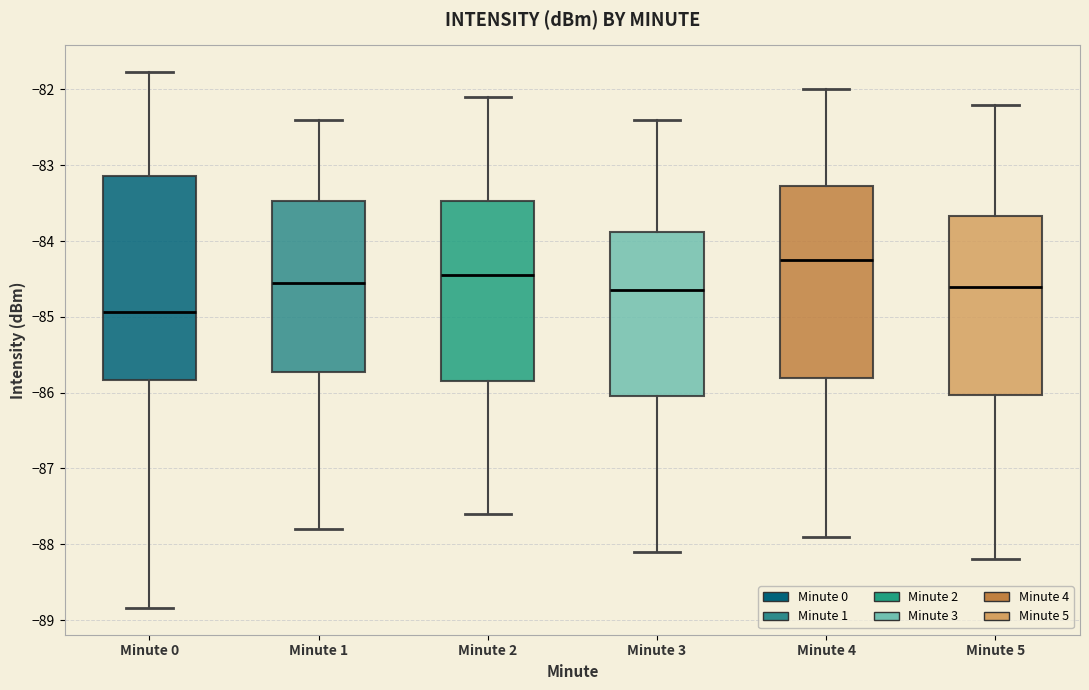

Which box is the tallest, from its lower edge to its upper edge?

Minute 0